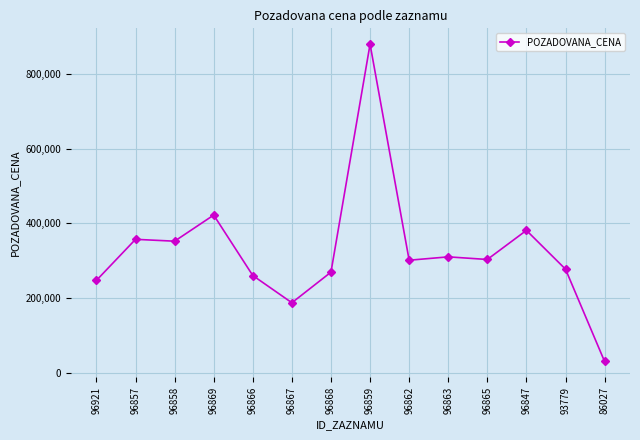

True or false: the data has more than 1 interior local peaks.

True